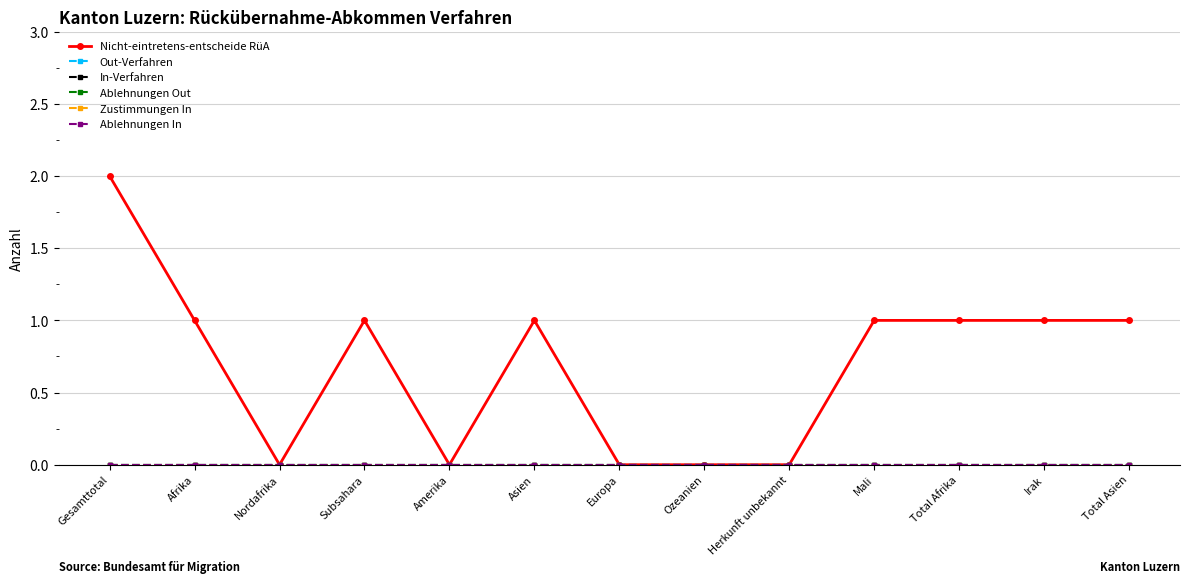

How many lines are shown in the chart?

6